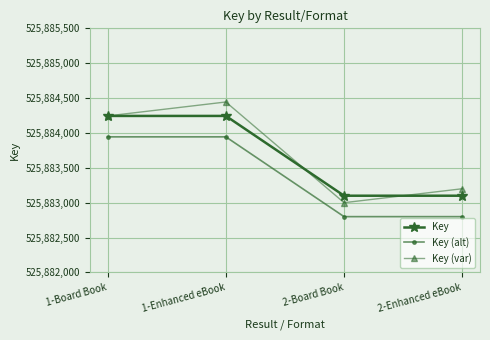

True or false: Key and Key (alt) intersect in this chart.

False